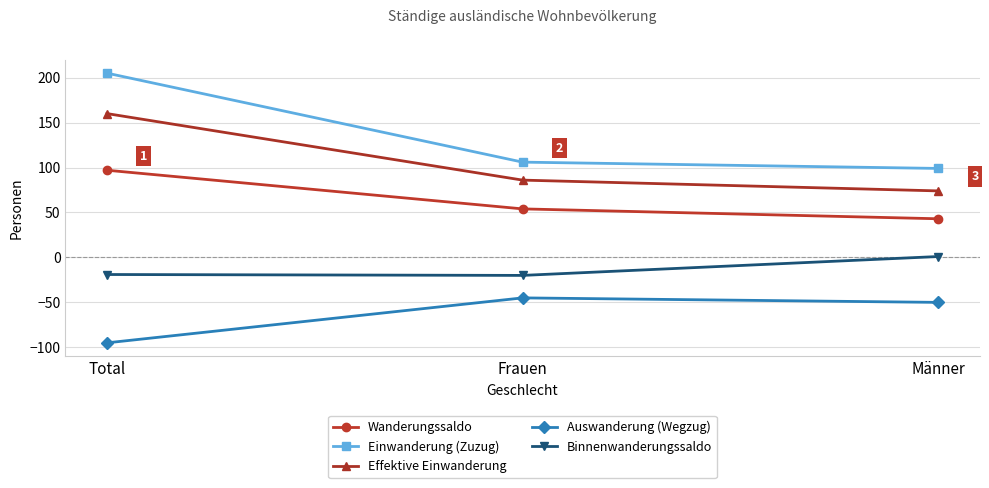

The Wanderungssaldo series shows 41 at Total. True or false?

False